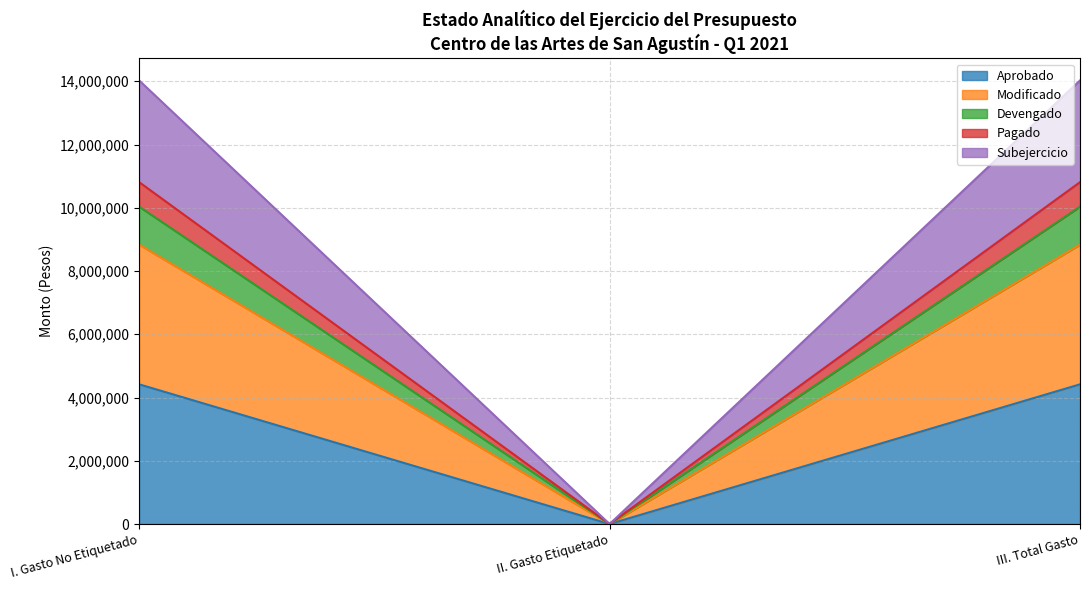

What position from the right is I. Gasto No Etiquetado?

3